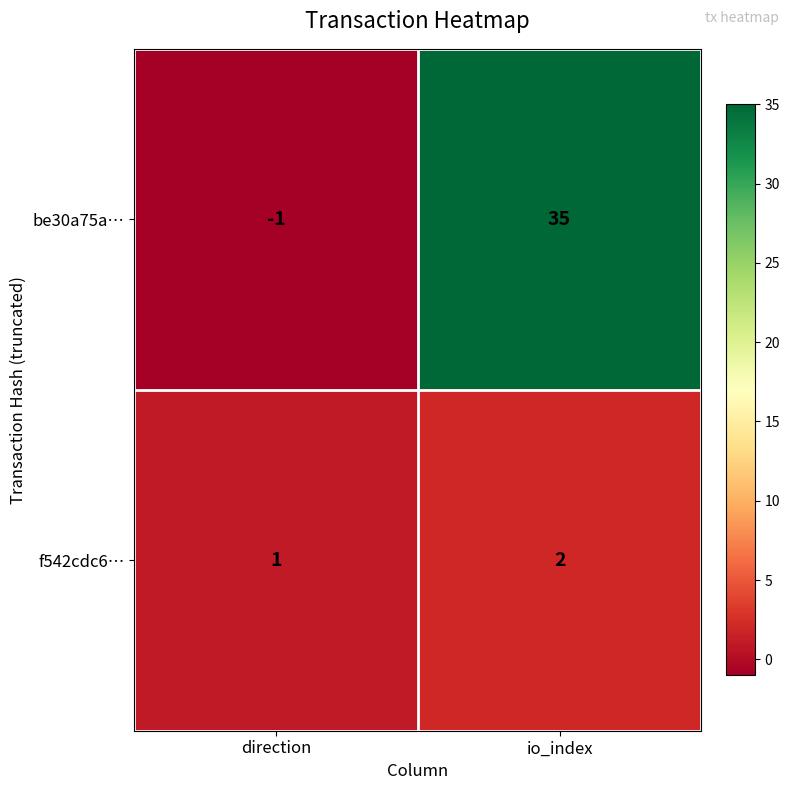

At which category is the sum across all series the highest?

io_index